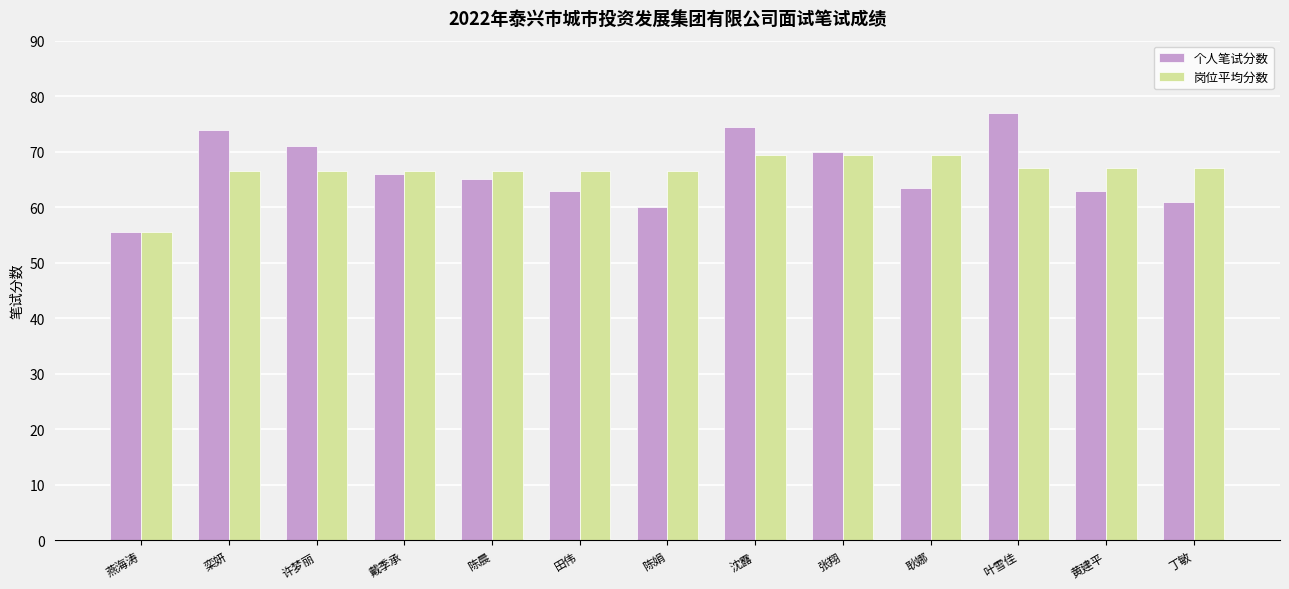

Which series has the largest range (max minus min)?

个人笔试分数